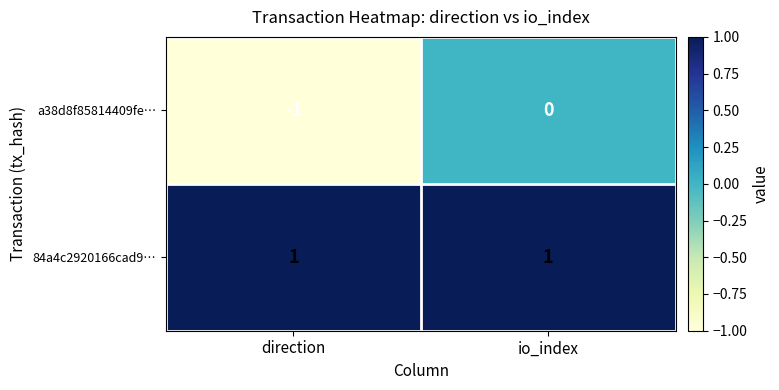

List the series in order of their overall mean, highest first.

84a4c2920166cad9…, a38d8f85814409fe…